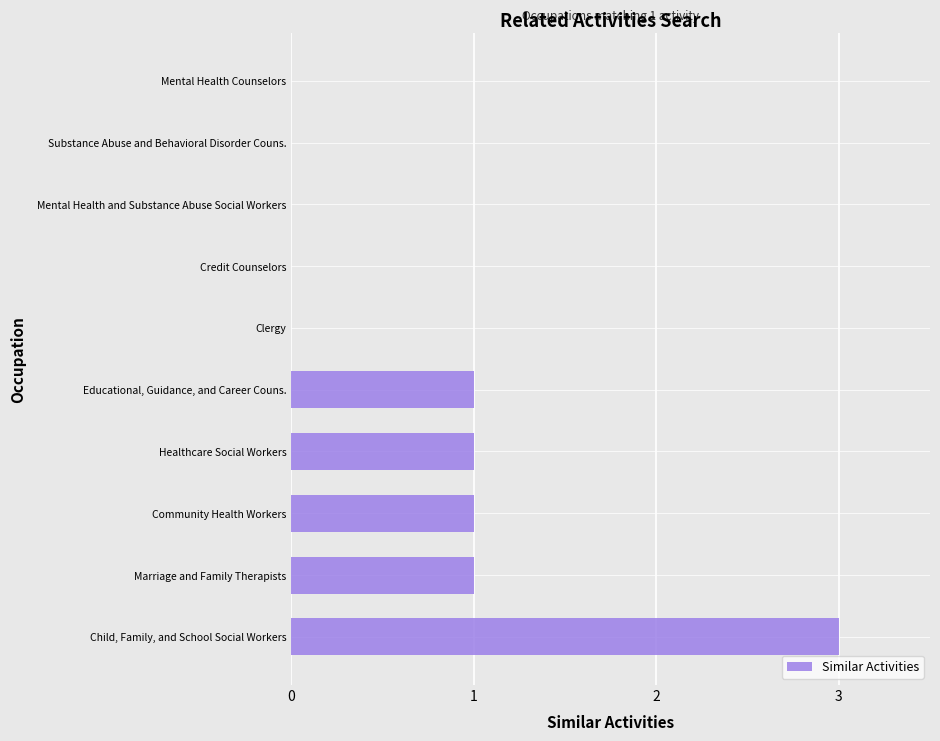

What is the sum of all values?

7